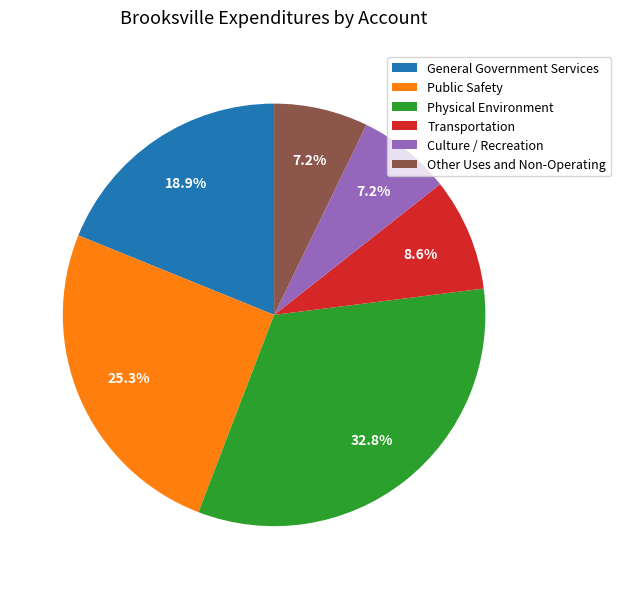

Approximately how many times larger is the value at General Government Services compared to Transportation?

2.2